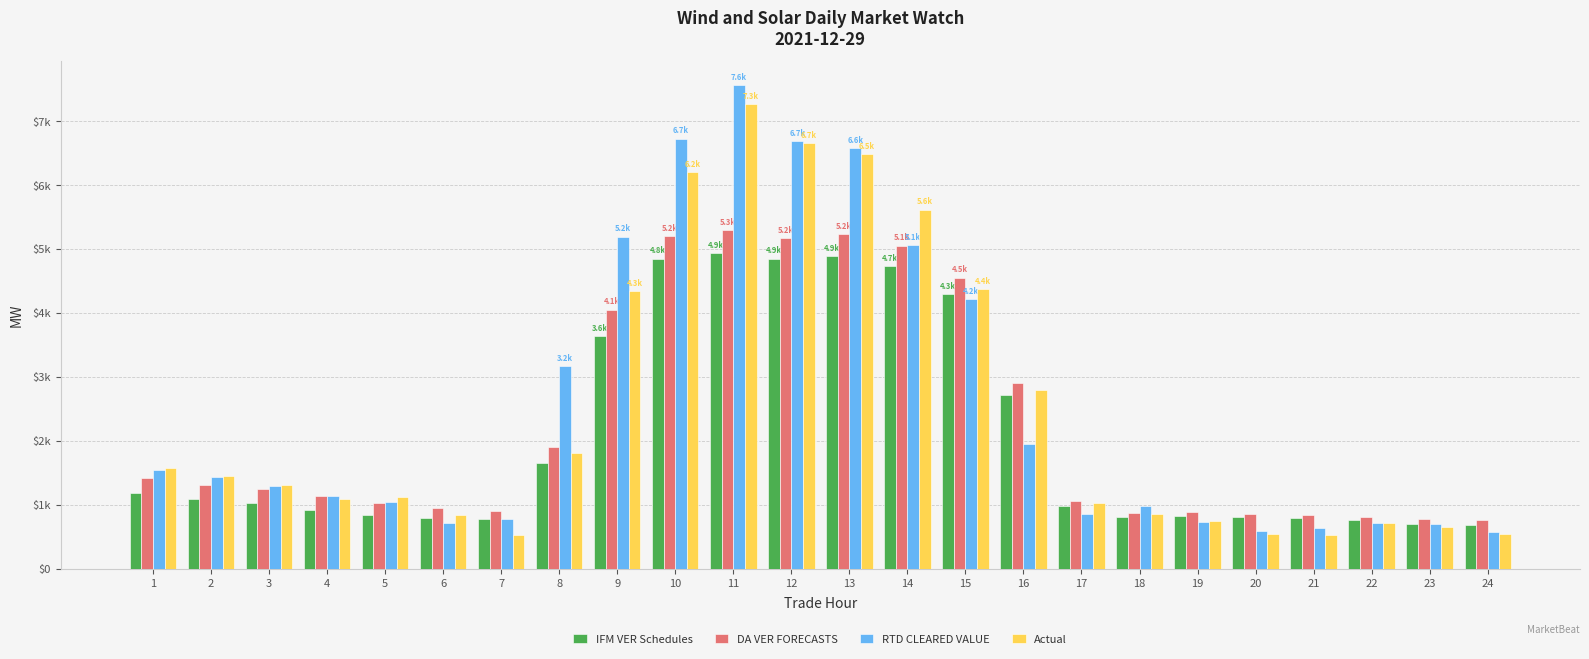

What is the spread (max minus min) of values at 2?

359.4